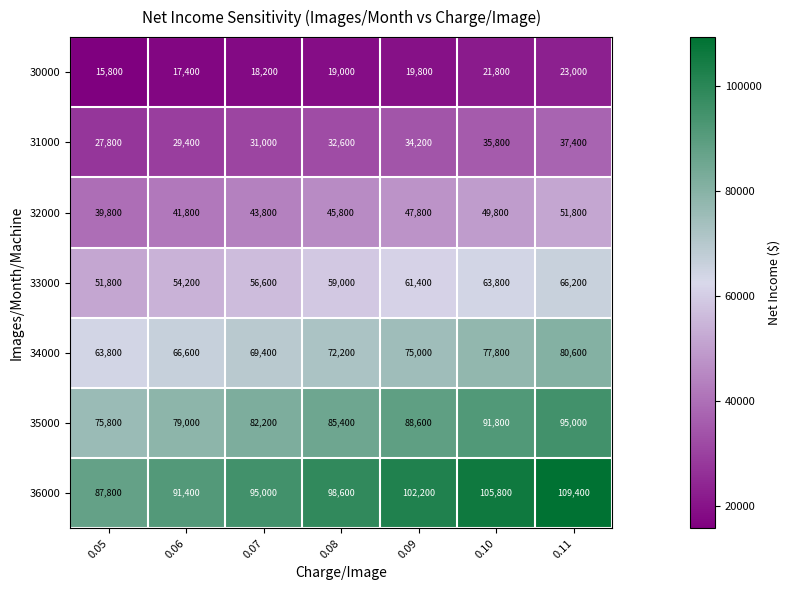

What is the sum of all 30000 values?

135000